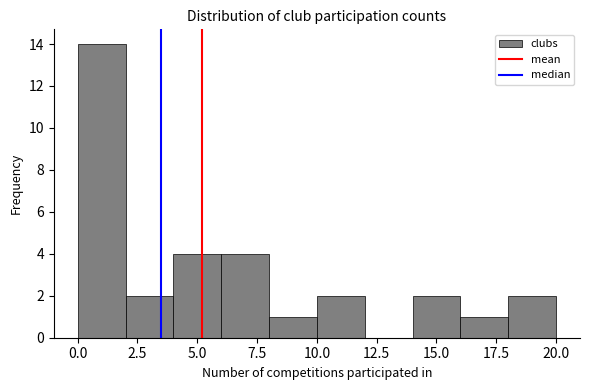

Reading left to right, list every bar in this chart as the range it spans on the x-axis followed by its height. The values are not printed on the chart, so give them approximately, as read against the axis.

0 to 2: 14
2 to 4: 2
4 to 6: 4
6 to 8: 4
8 to 10: 1
10 to 12: 2
12 to 14: 0
14 to 16: 2
16 to 18: 1
18 to 20: 2